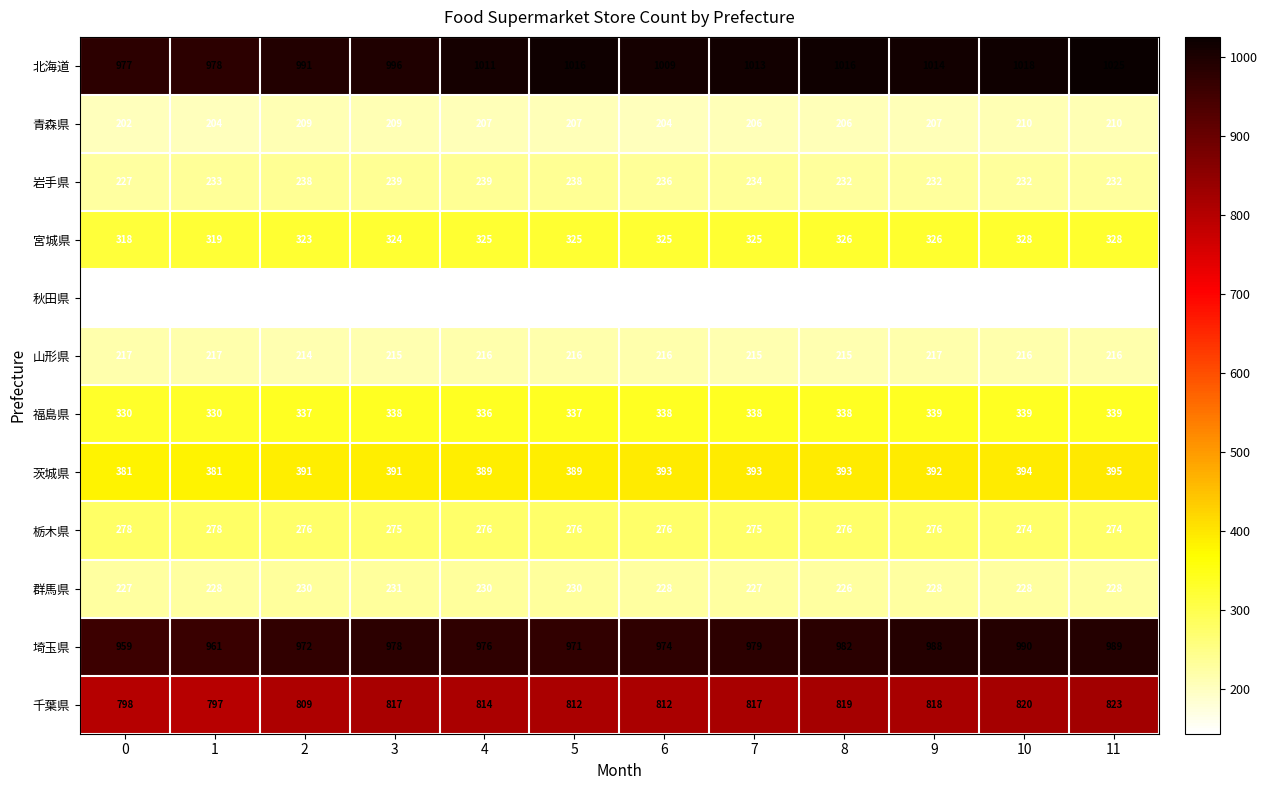

Rank the series at 11 from lowest to highest value.

秋田県, 青森県, 山形県, 群馬県, 岩手県, 栃木県, 宮城県, 福島県, 茨城県, 千葉県, 埼玉県, 北海道